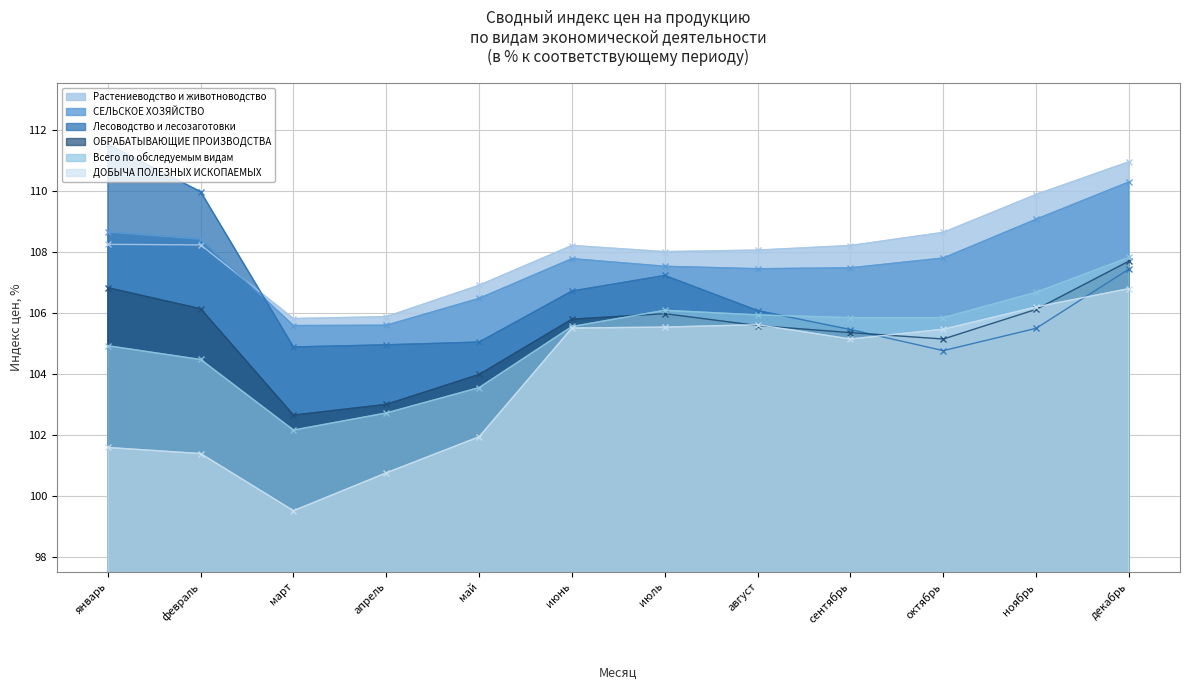

How many lines are shown in the chart?

6